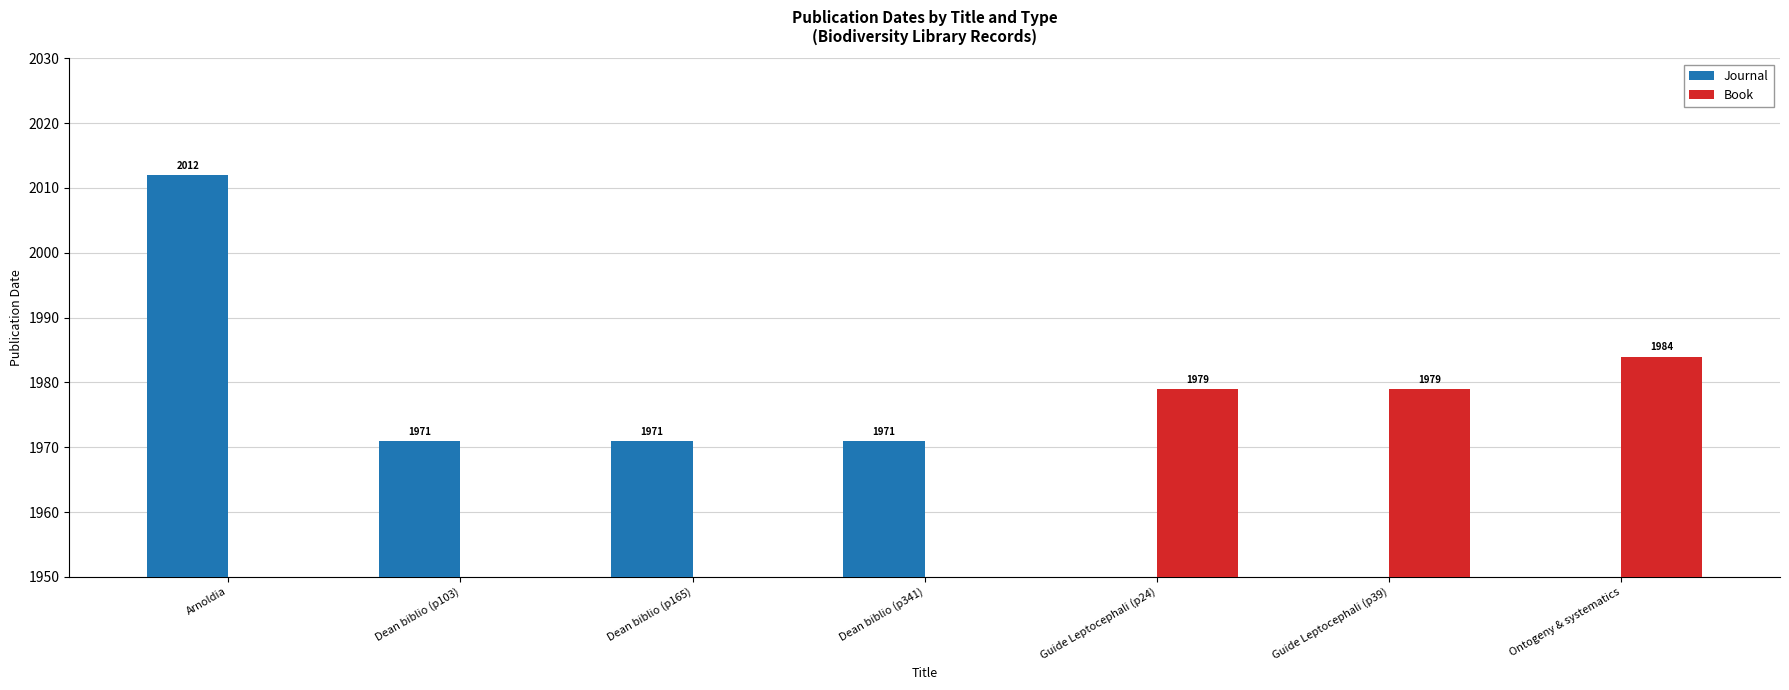

At which label does Journal first exceed 1971?

Arnoldia